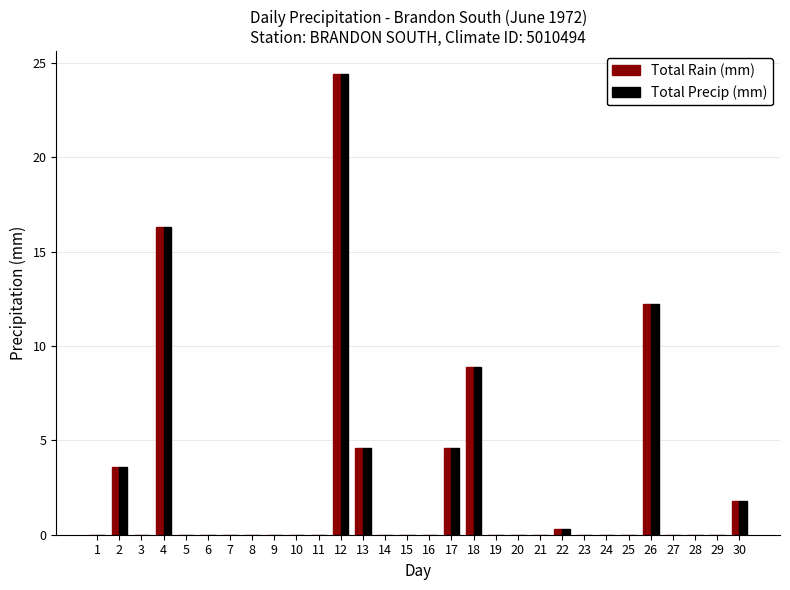

How many series are shown in this chart?

2